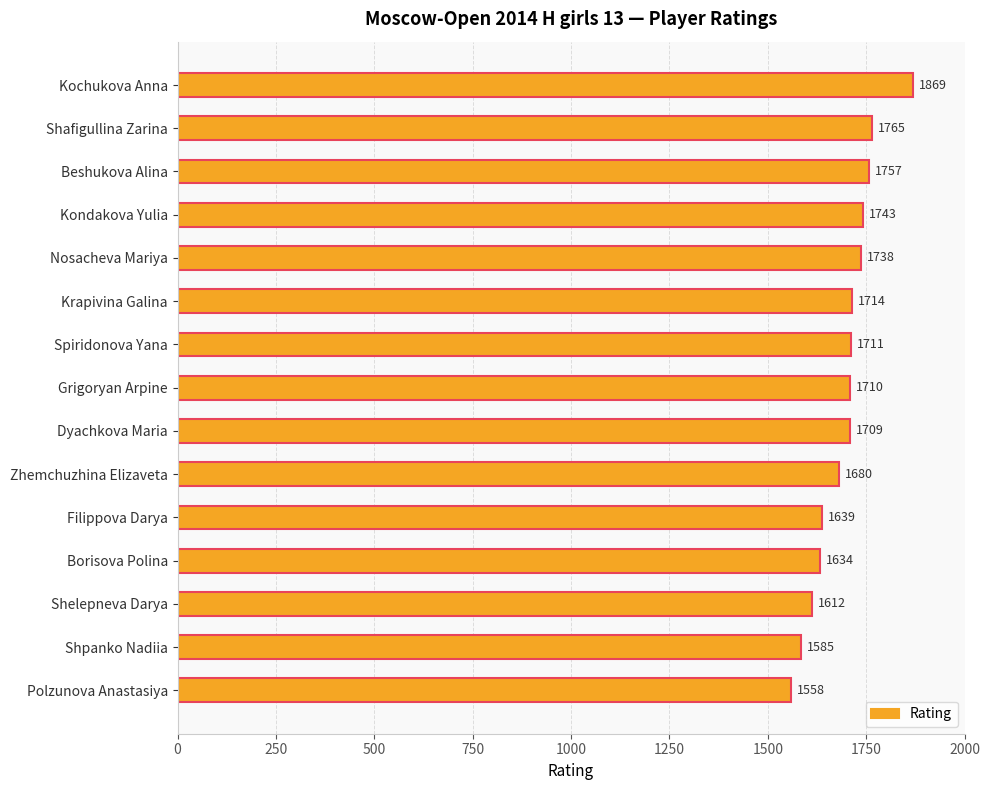

What is the difference between the second highest and second lowest values?

180